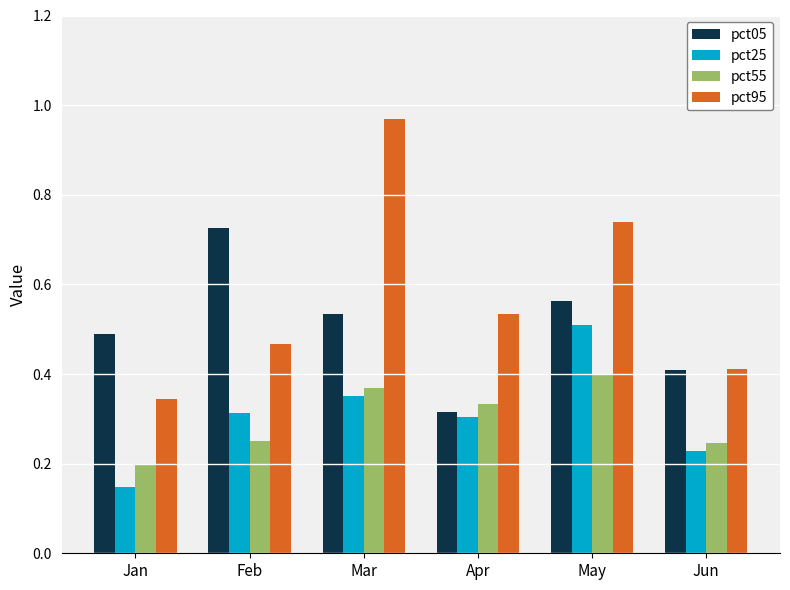

True or false: pct05 has a value of 0.5 at Mar.

True